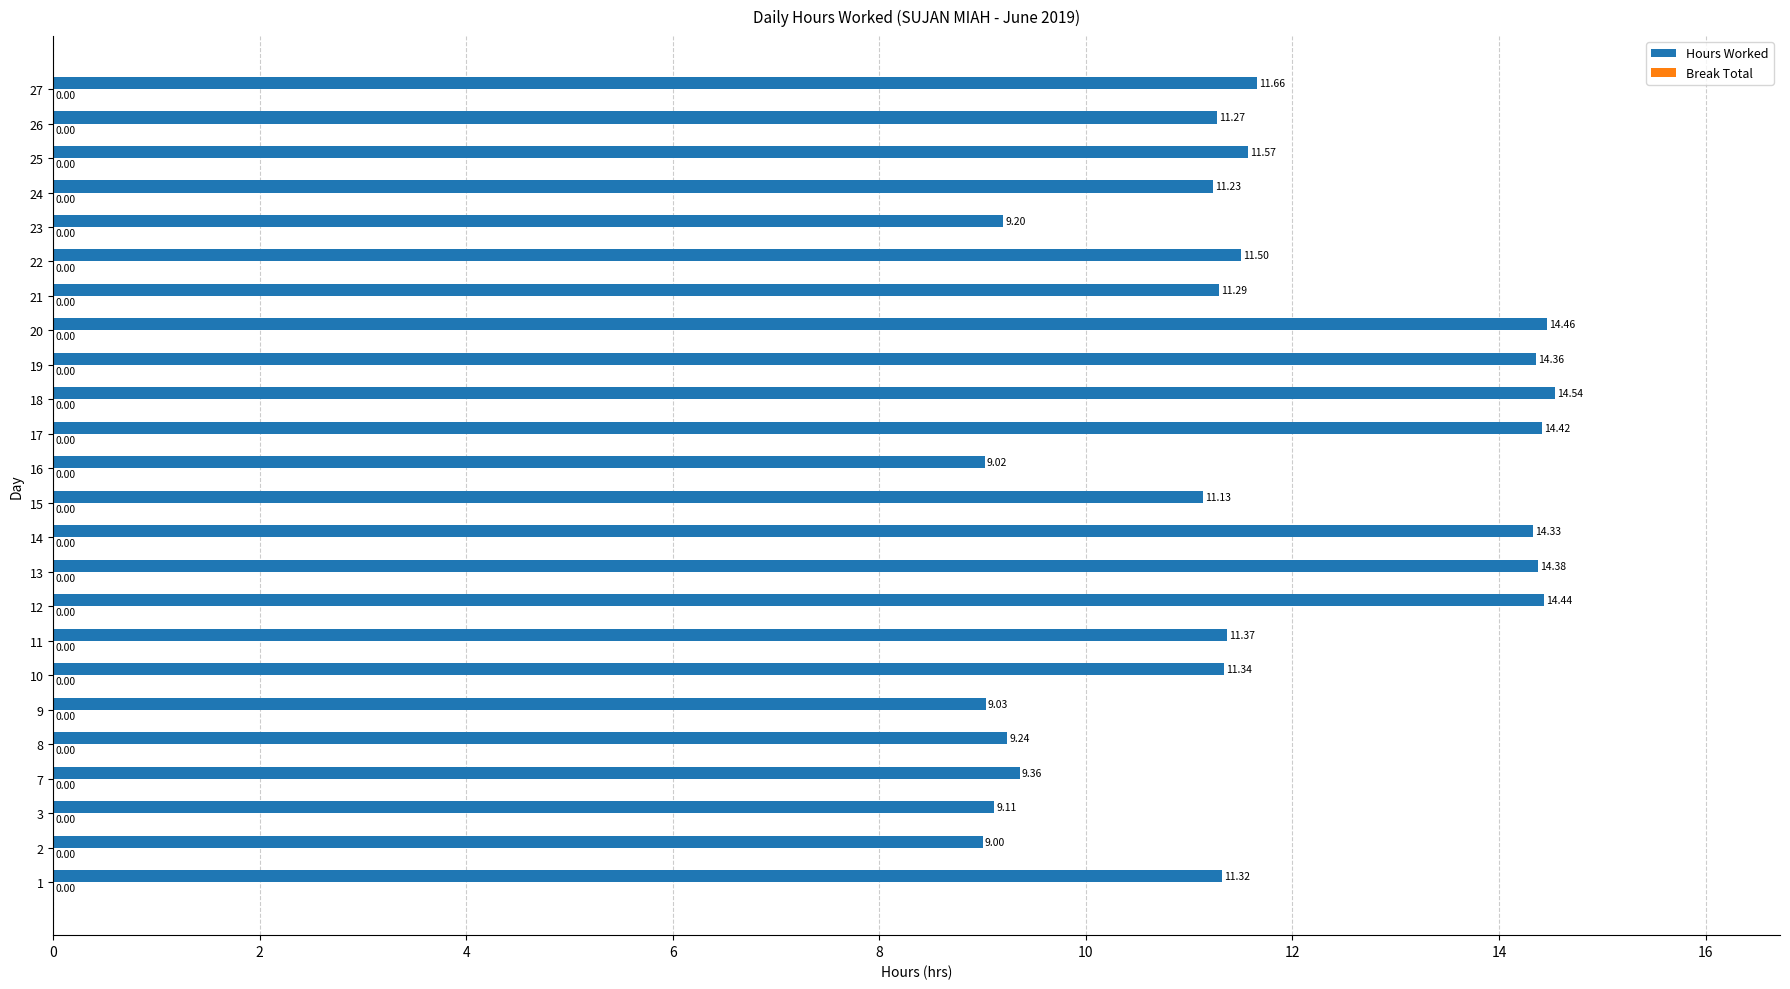

Approximately how many times larger is the value at 18 compared to 14?

1.0